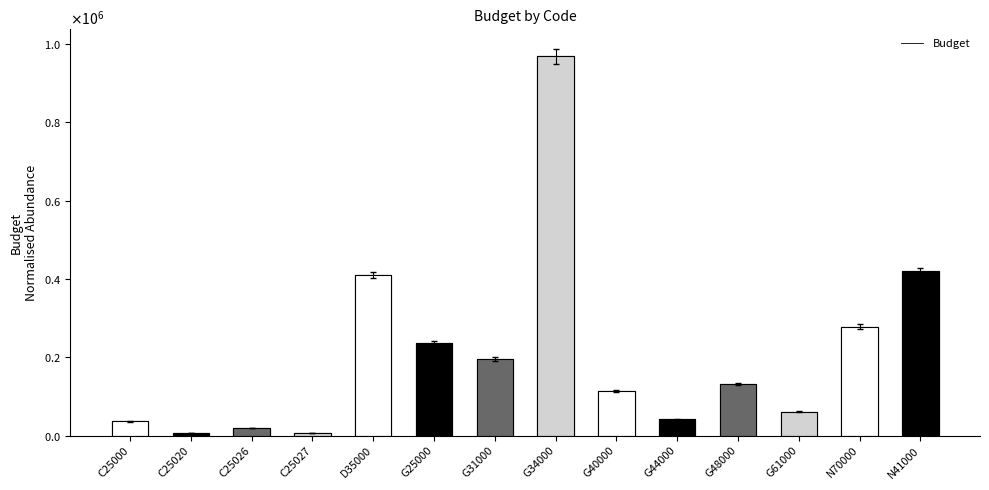

True or false: the data shows 61253 at G61000.

True